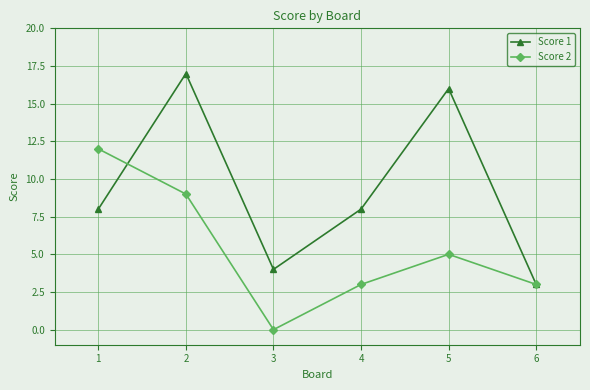

List the series in order of their peak value, lowest first.

Score 2, Score 1